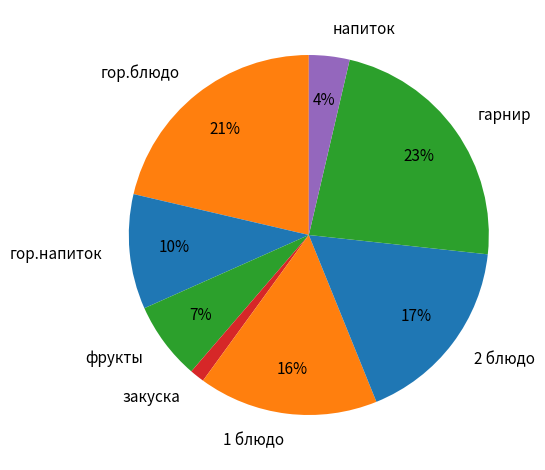

How many segments does this pie chart have?

8